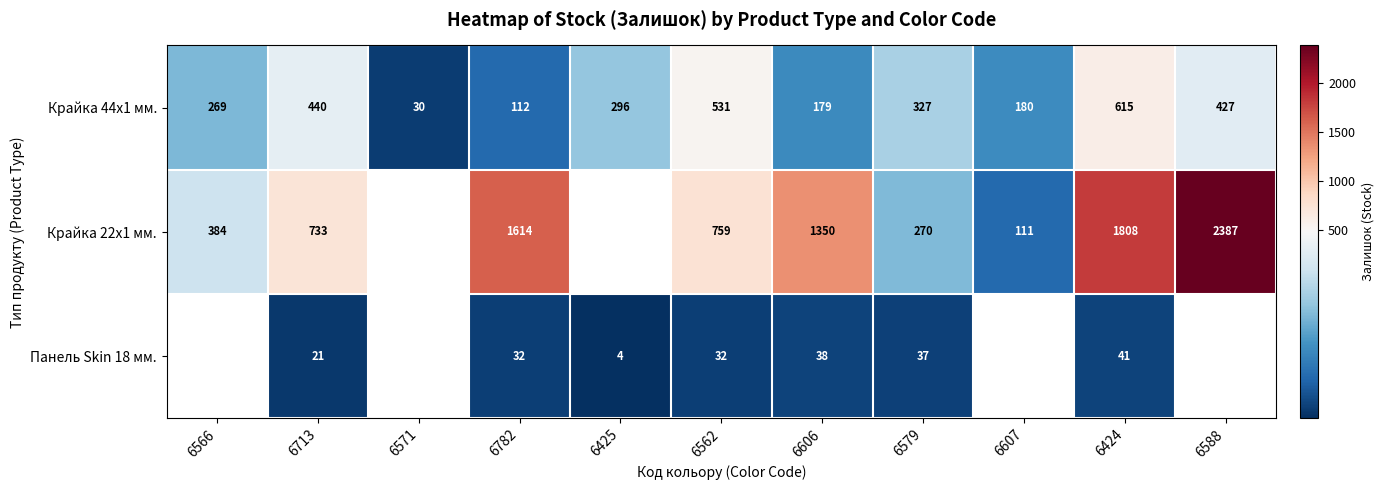

What is the spread (max minus min) of values at 6424?

1767